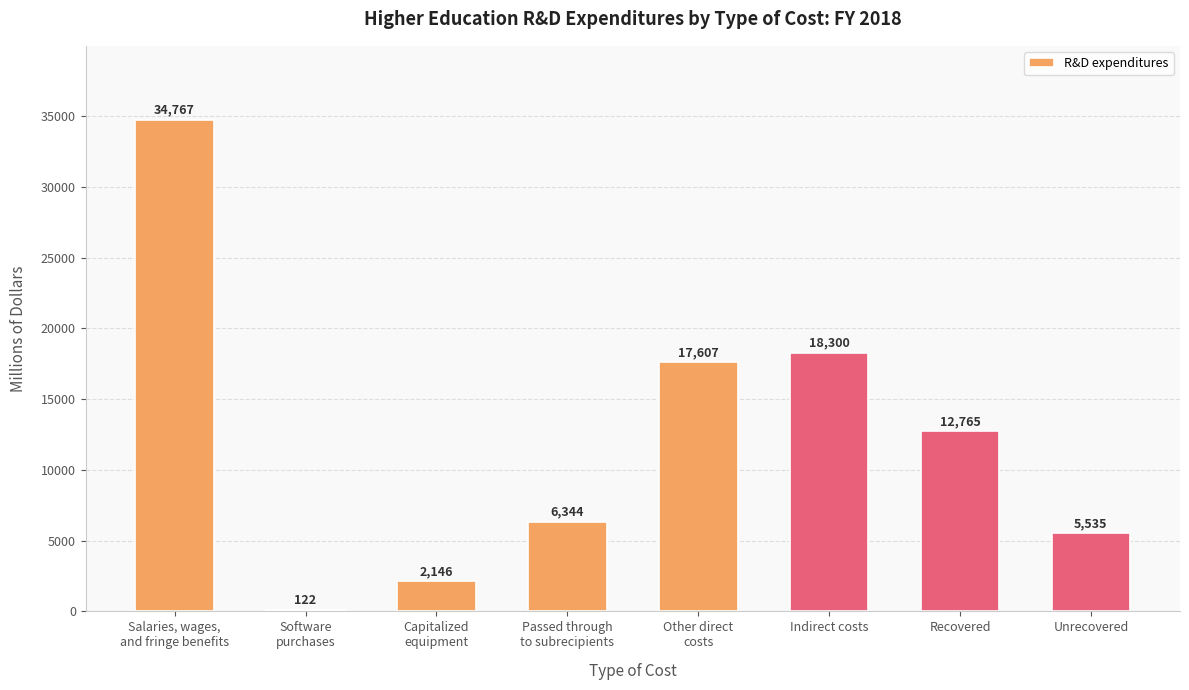

Count the number of data series in this chart.

1